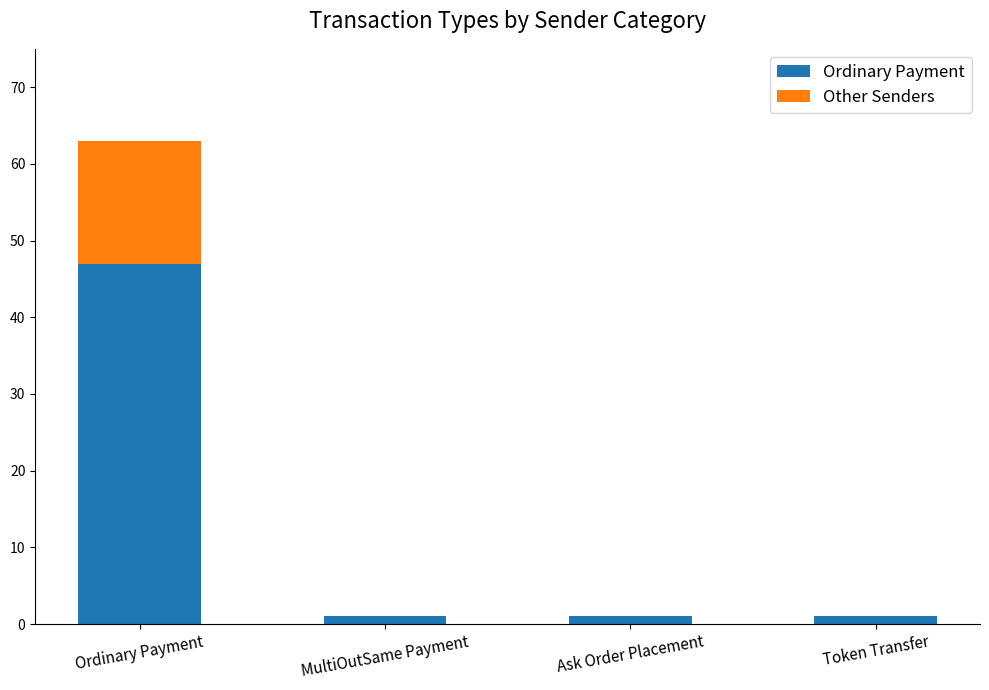

What is the sum of the Ordinary Payment values at Ask Order Placement and MultiOutSame Payment?

2